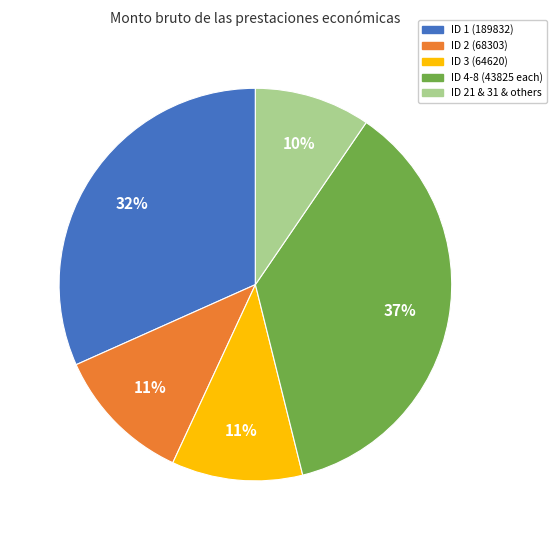

Count the number of slices in the pie.

5